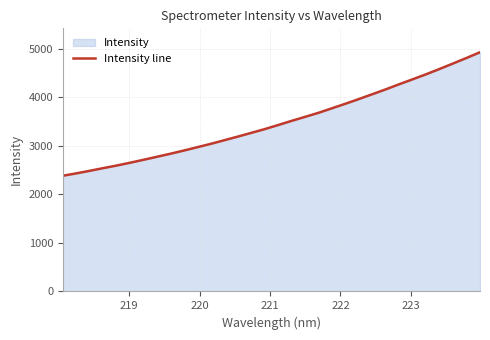

What is the minimum value shown in the chart?

2382.6